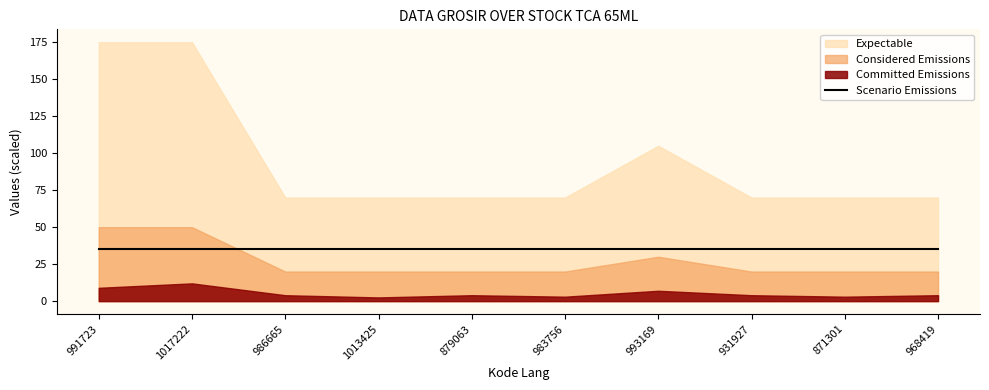

Where is the first local maximum for Expectable?

993169